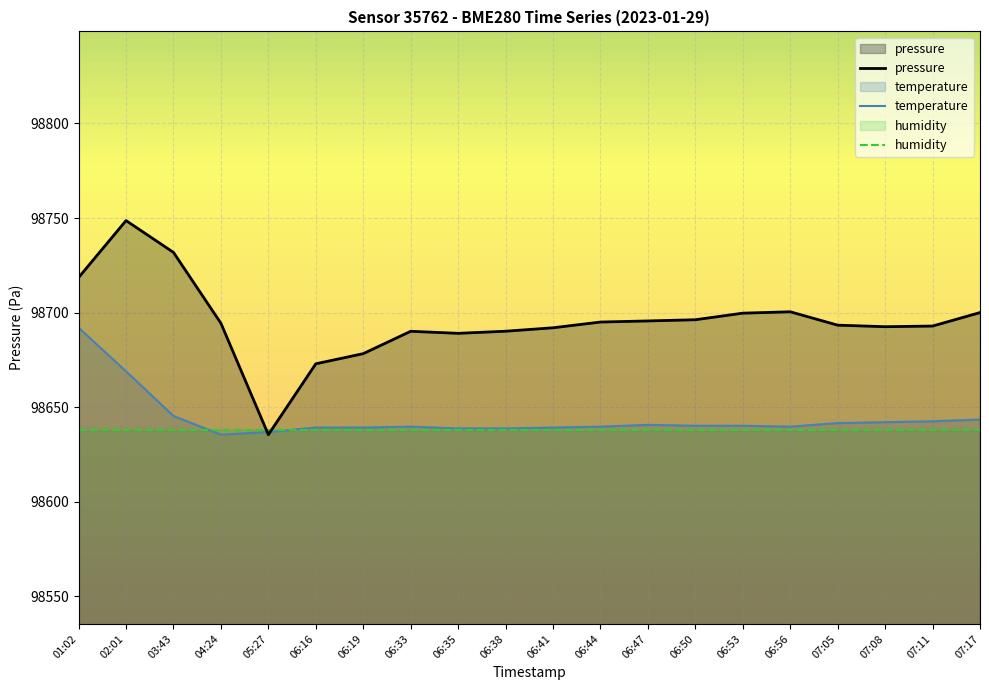

Reading left to right, list all the values displayed in this chart.

pressure: 98718.6	98748.6	98731.8	98694.4	98635.5	98672.9	98678.3	98690.1	98689.1	98690.2	98692.0	98695.0	98695.6	98696.2	98699.7	98700.4	98693.4	98692.6	98692.9	98700.0
temperature: 98692.1	98669.0	98645.4	98635.5	98636.9	98639.3	98639.3	98639.7	98638.8	98638.8	98639.3	98639.7	98640.7	98640.2	98640.2	98639.7	98641.6	98642.1	98642.6	98643.5
humidity: 98637.7	98637.7	98637.7	98637.7	98637.7	98637.7	98637.7	98637.7	98637.7	98637.7	98637.7	98637.7	98637.7	98637.7	98637.7	98637.7	98637.7	98637.7	98637.7	98637.7